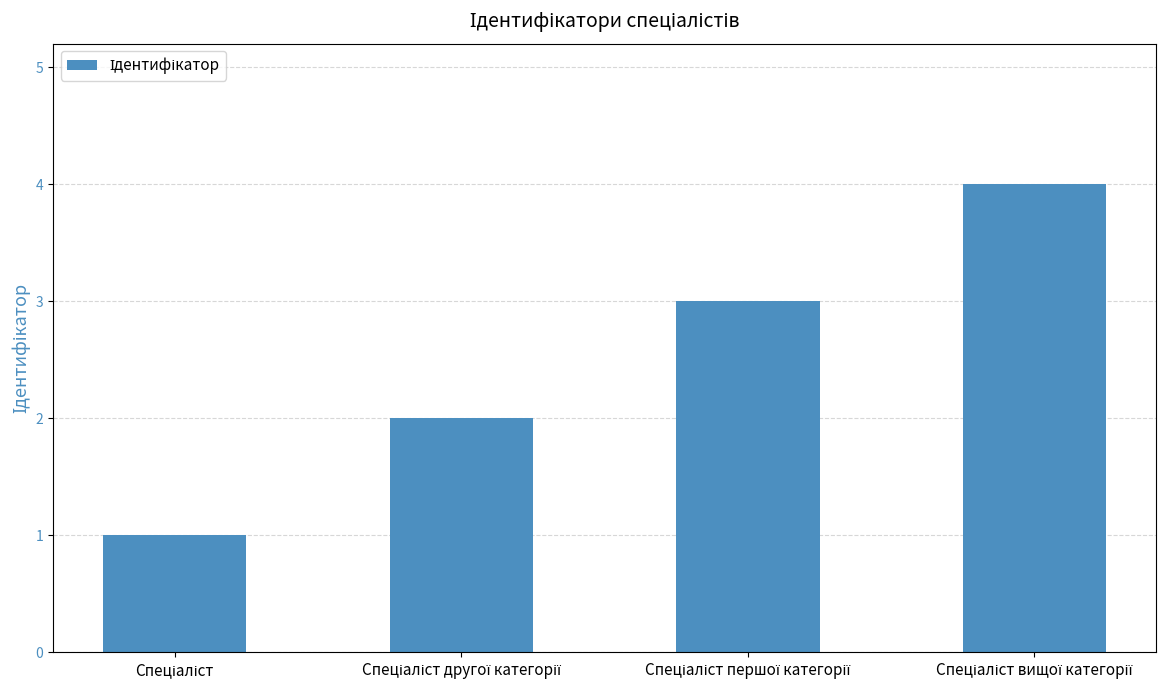

What is the greatest value displayed?

4